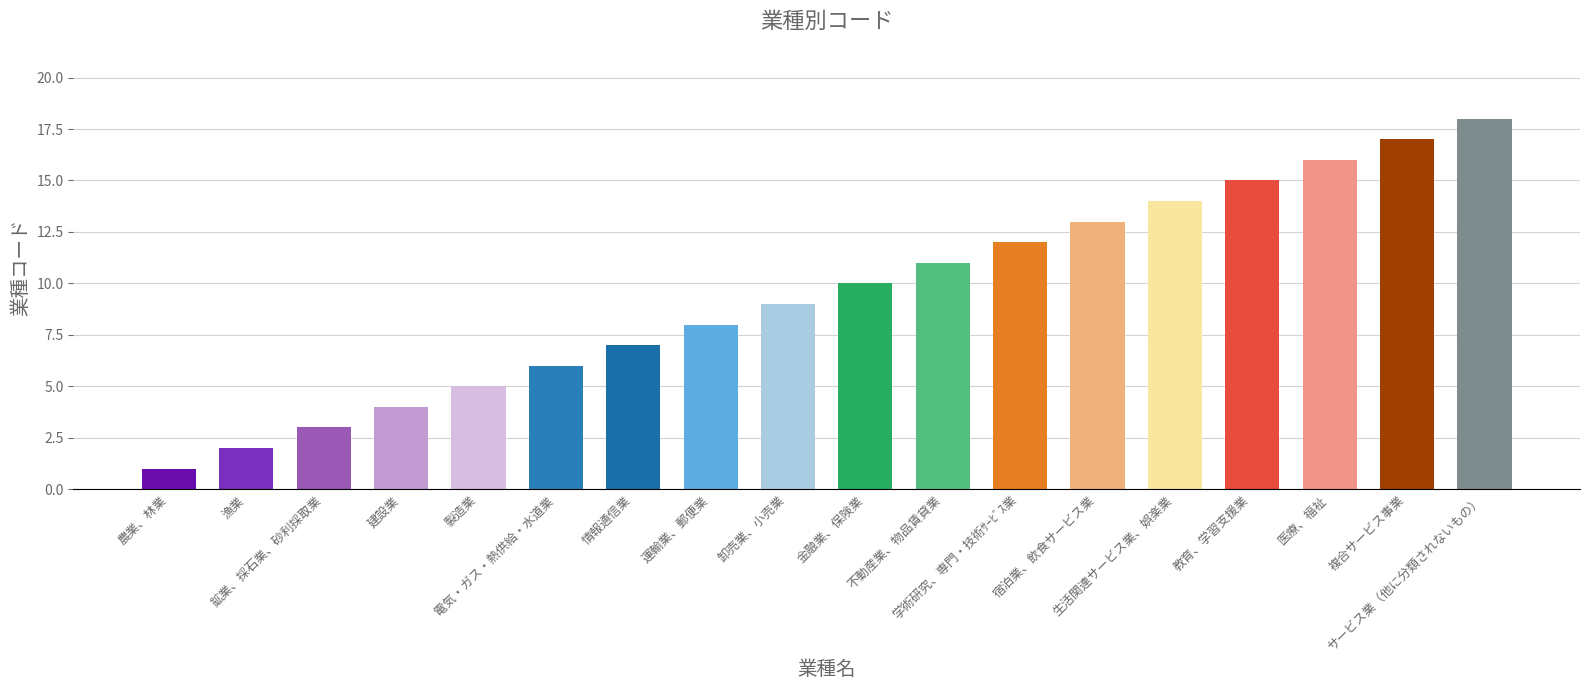

Reading right to left, what are all the values shown in this chart?

18	17	16	15	14	13	12	11	10	9	8	7	6	5	4	3	2	1